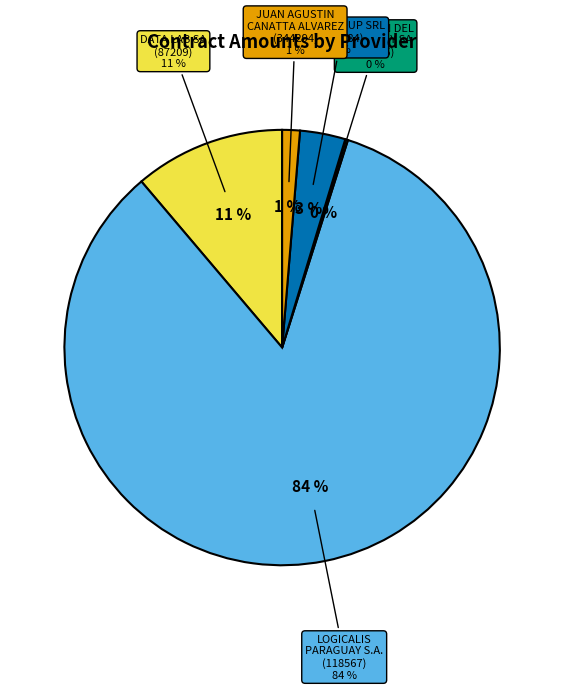

How many segments does this pie chart have?

5